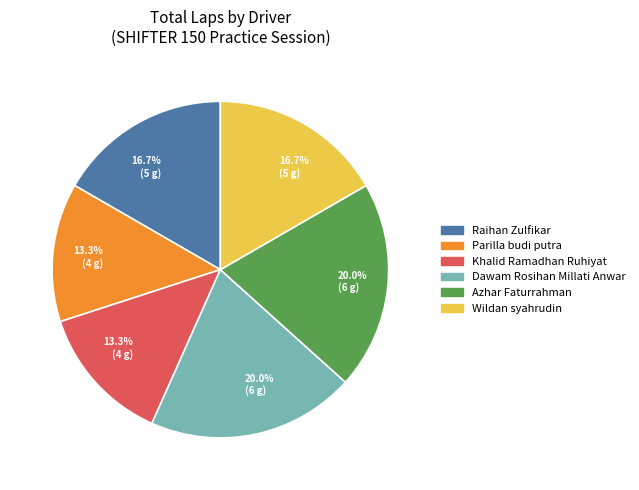

How many segments does this pie chart have?

6